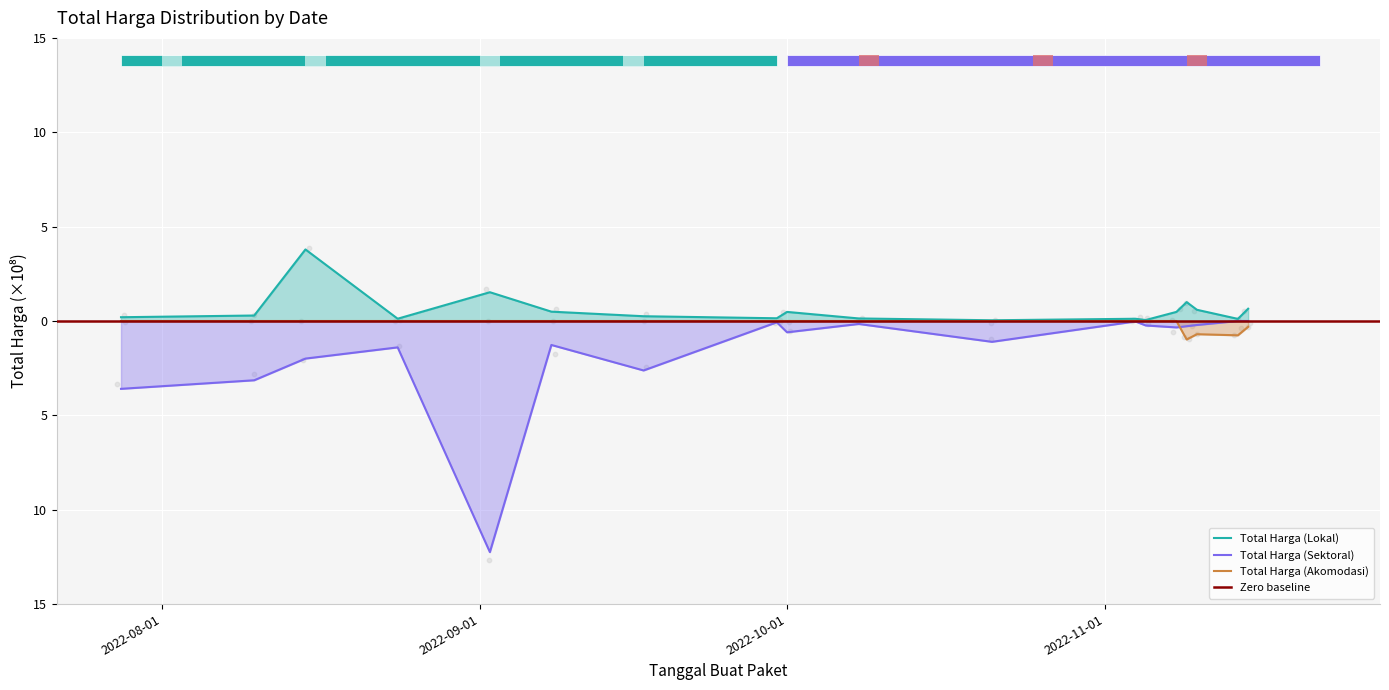

Which series reaches the minimum Y coordinate?

Total Harga (Sektoral)